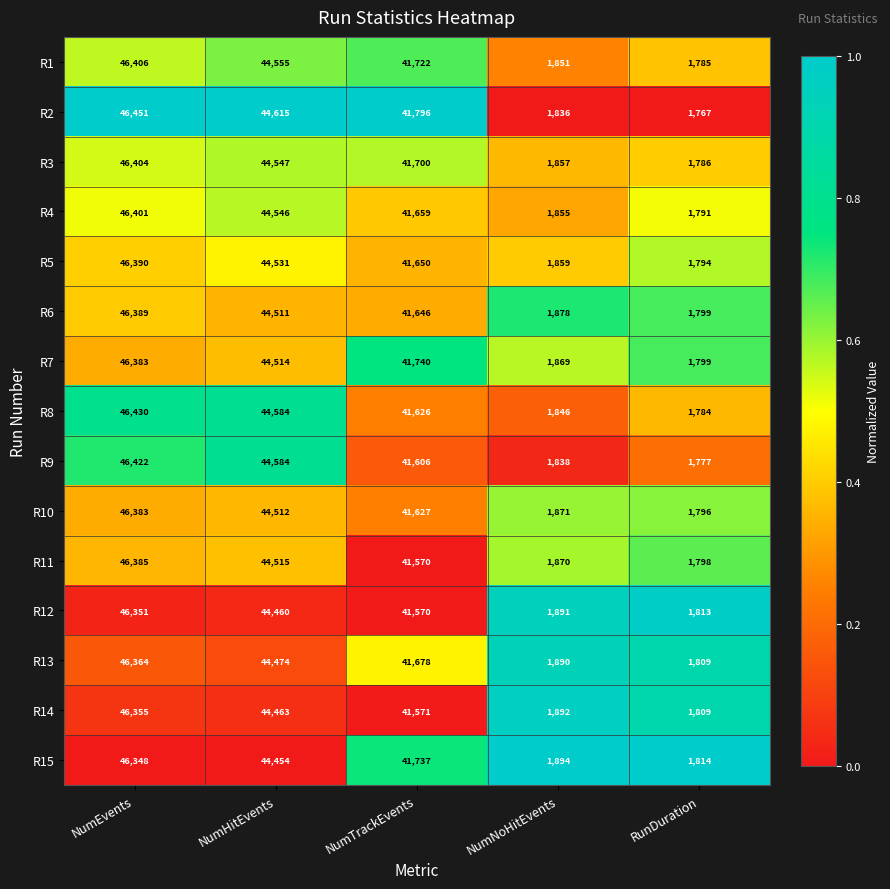

Rank the categories by R5 value from highest to lowest.

NumEvents, NumHitEvents, NumTrackEvents, NumNoHitEvents, RunDuration